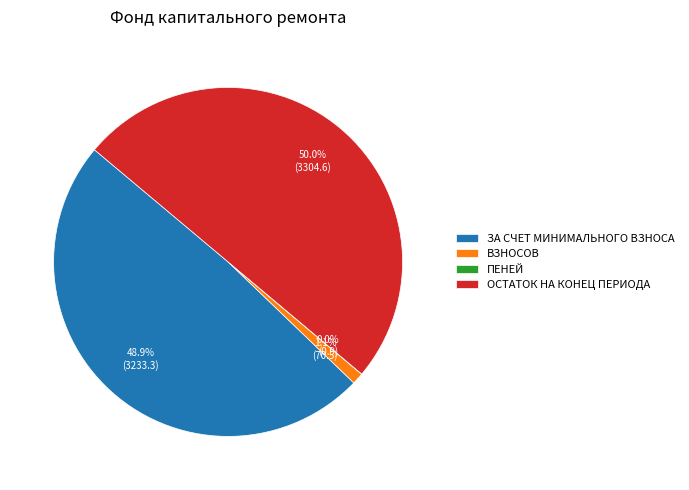

Which category has the biggest portion of the pie?

ОСТАТОК НА КОНЕЦ ПЕРИОДА